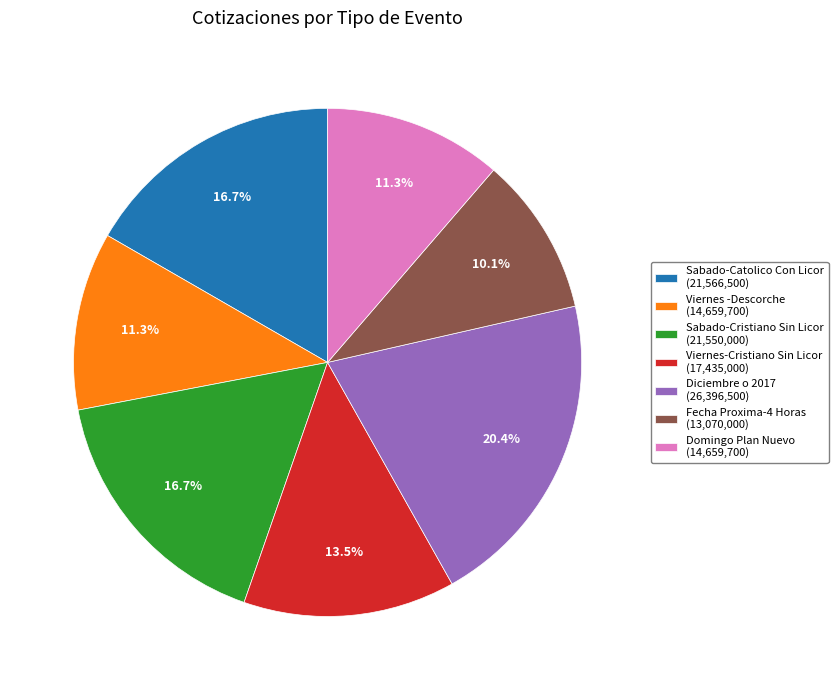

Which category has the smallest portion of the pie?

Fecha Proxima-4 Horas